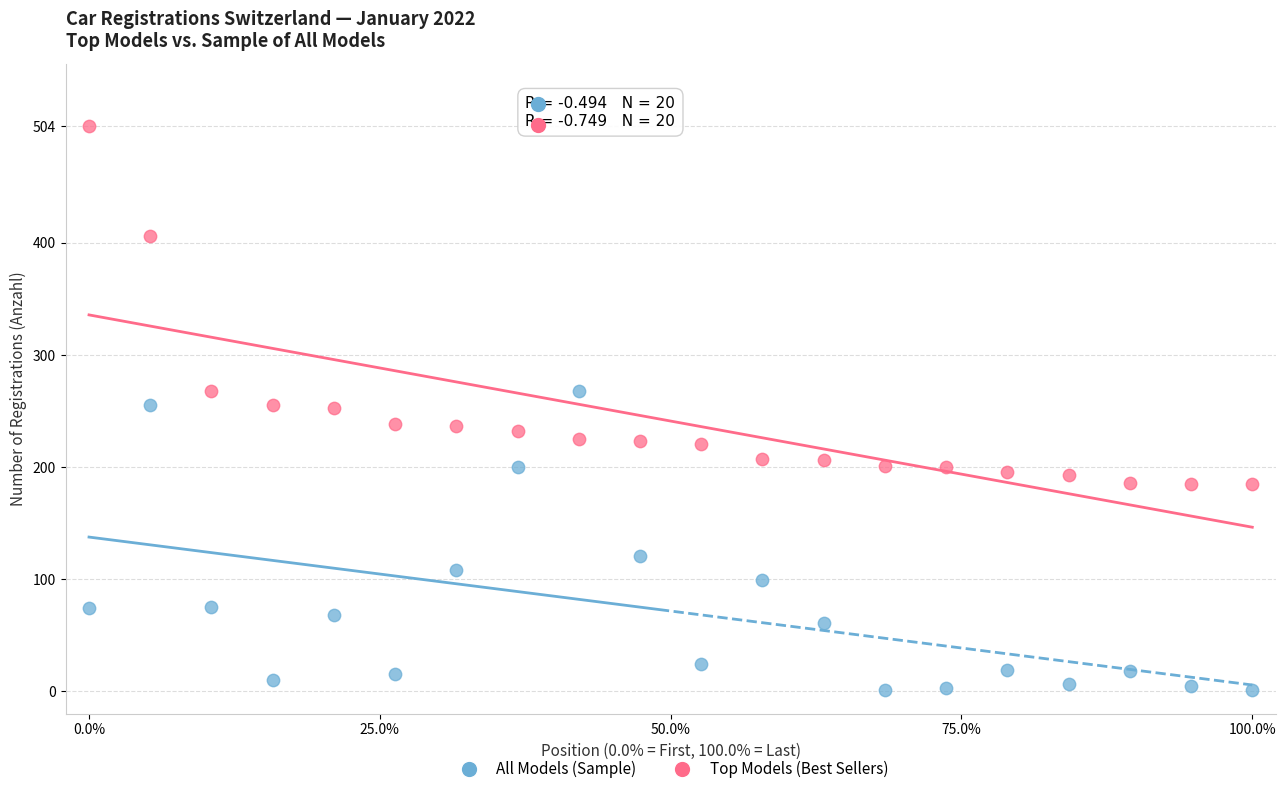

Which series reaches the maximum Y coordinate?

Top Models (Best Sellers)